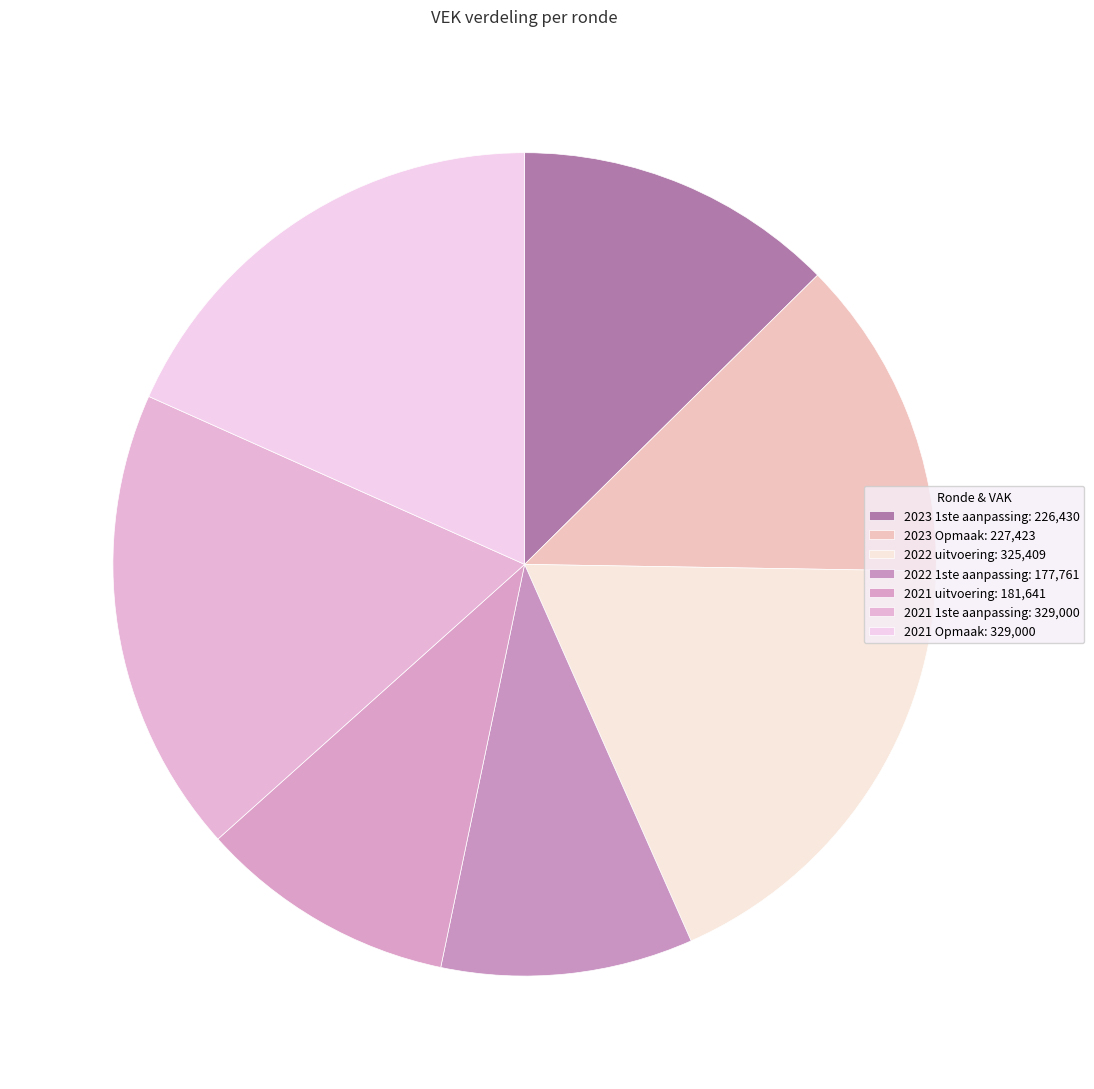

Does any single category account for the majority?

No